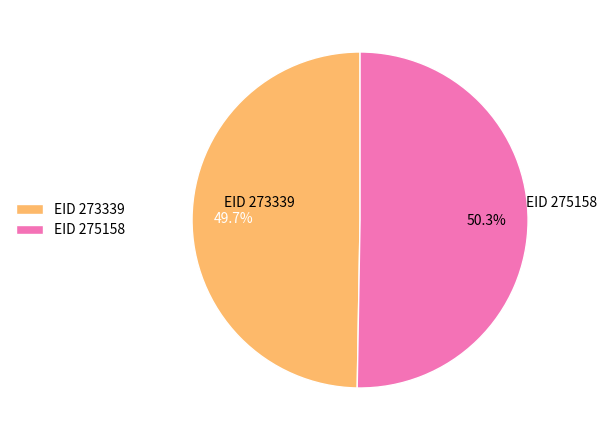

What portion of the pie excludes EID 273339?

50.3%